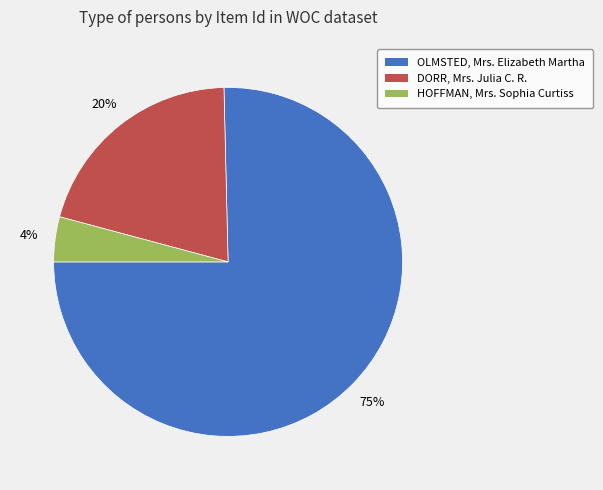

To the nearest percent, what is the average slice percentage?

33%